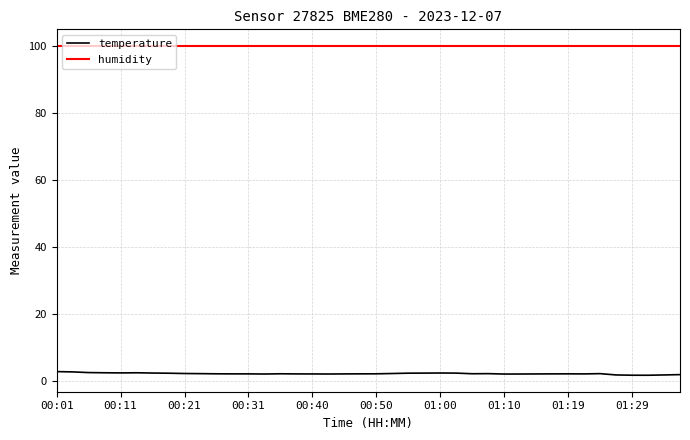

What is the highest value of the humidity series?

100.0